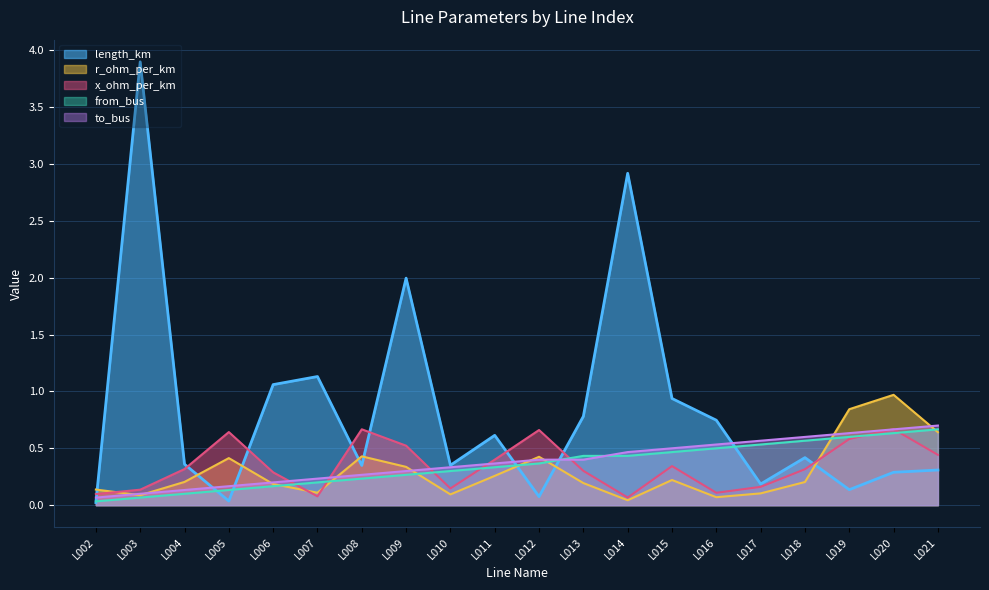

List the series in order of their peak value, lowest first.

from_bus, x_ohm_per_km, to_bus, r_ohm_per_km, length_km